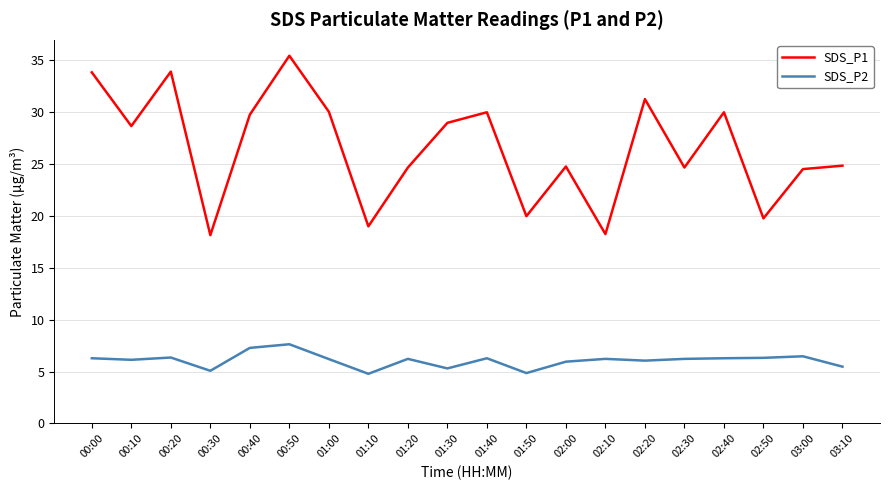

Is the value of SDS_P1 at 01:50 greater than the value of SDS_P2 at 00:50?

Yes